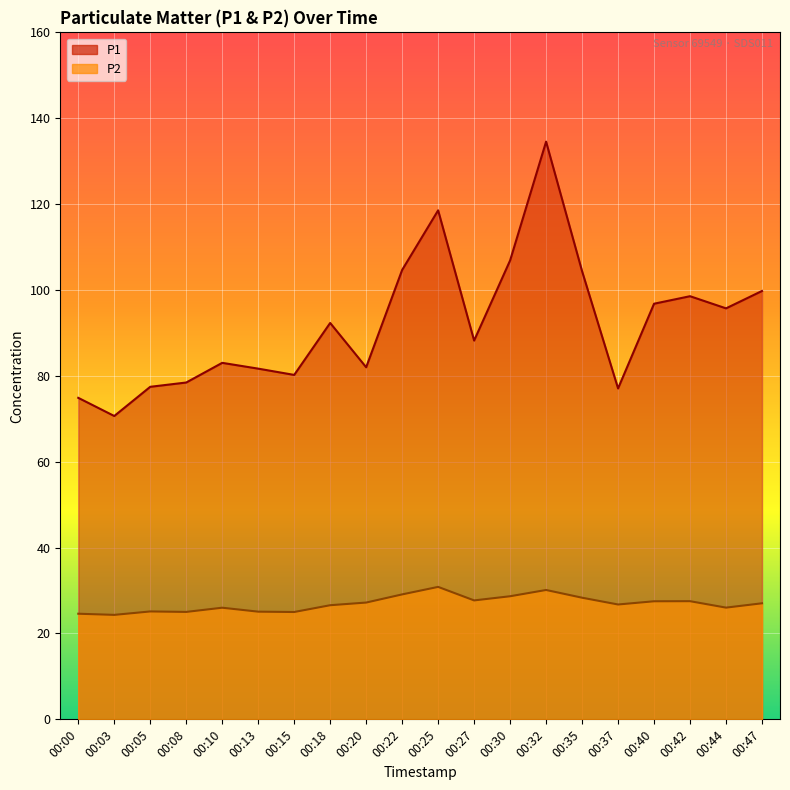

Reading left to right, list all the values displayed in this chart.

P1: 00:00=74.9	00:03=70.7	00:05=77.5	00:08=78.5	00:10=83.0	00:13=81.7	00:15=80.2	00:18=92.3	00:20=82.0	00:22=104.7	00:25=118.5	00:27=88.2	00:30=106.9	00:32=134.6	00:35=104.4	00:37=77.1	00:40=96.8	00:42=98.5	00:44=95.7	00:47=99.8
P2: 00:00=24.6	00:03=24.3	00:05=25.1	00:08=25.0	00:10=26.0	00:13=25.1	00:15=25.0	00:18=26.6	00:20=27.2	00:22=29.1	00:25=30.9	00:27=27.7	00:30=28.7	00:32=30.1	00:35=28.3	00:37=26.8	00:40=27.5	00:42=27.5	00:44=26.0	00:47=27.0